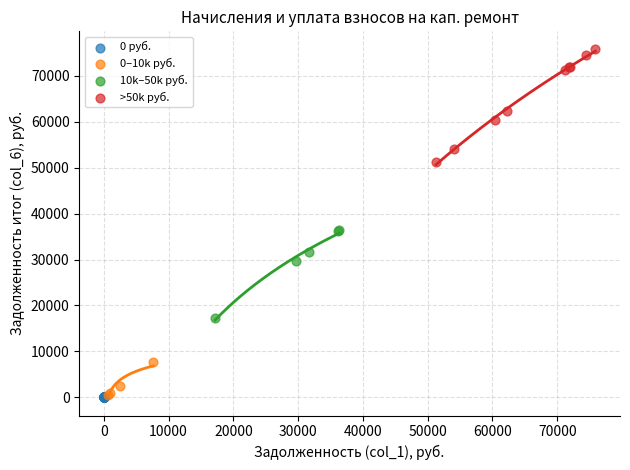

Which series reaches the maximum Y coordinate?

>50k руб.